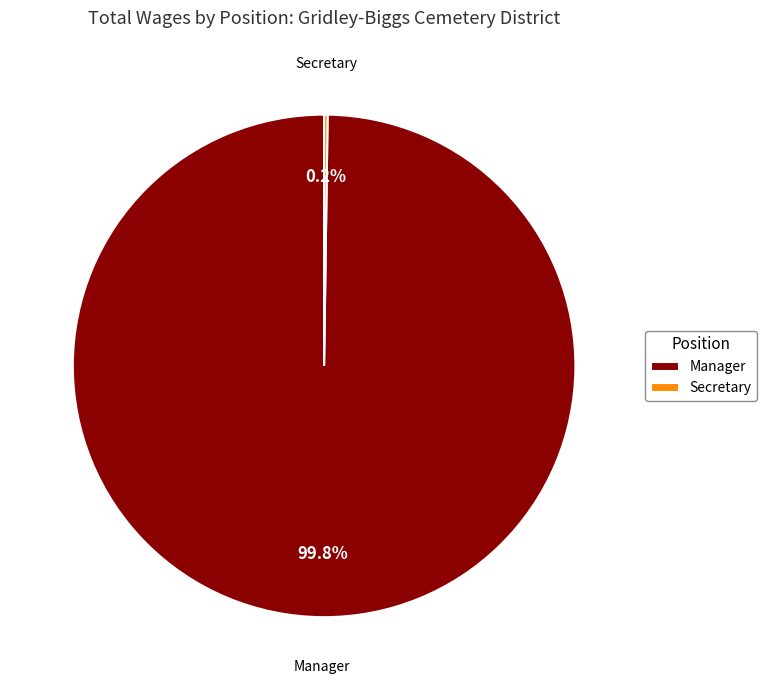

Which category has the biggest portion of the pie?

Manager